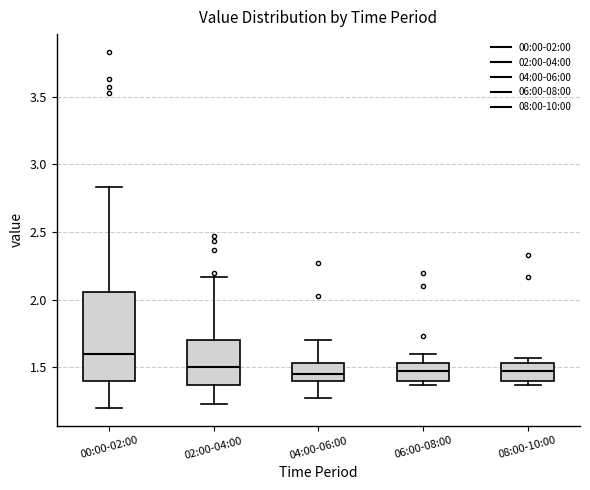

Reading left to right, read every box against the y-axis: the position of its median line, the range the box covers, and the ends of its whiskers. The values are not printed on the chart, so give them approximately, as read against the axis.

00:00-02:00: median 1.60, box 1.40 to 2.05, whiskers 1.20 to 2.85
02:00-04:00: median 1.50, box 1.35 to 1.70, whiskers 1.25 to 2.15
04:00-06:00: median 1.45, box 1.40 to 1.55, whiskers 1.25 to 1.70
06:00-08:00: median 1.45, box 1.40 to 1.55, whiskers 1.35 to 1.60
08:00-10:00: median 1.45, box 1.40 to 1.55, whiskers 1.35 to 1.55 (just above the box's upper edge)